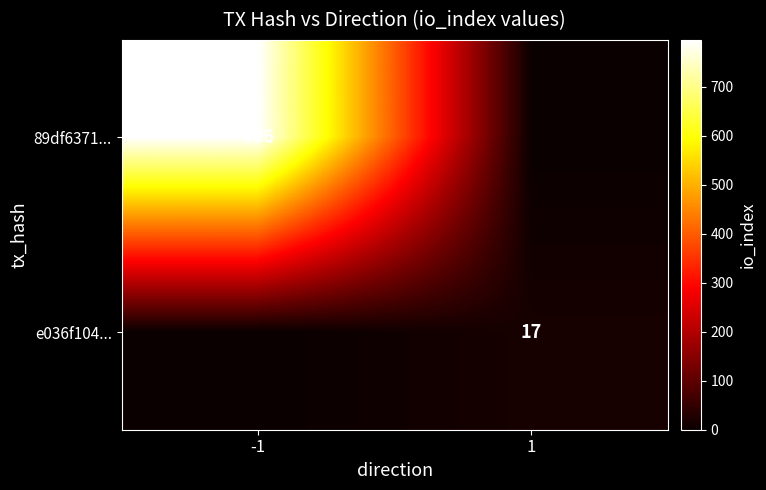

Is it true that e036f104... equals 17 at 1?

True